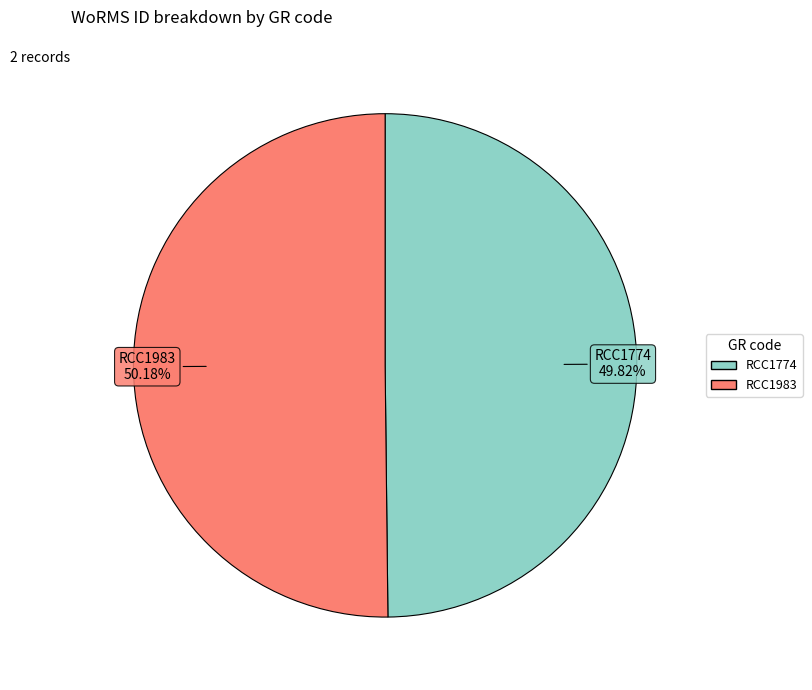

What percentage is the RCC1983 slice, to the nearest percent?

50%